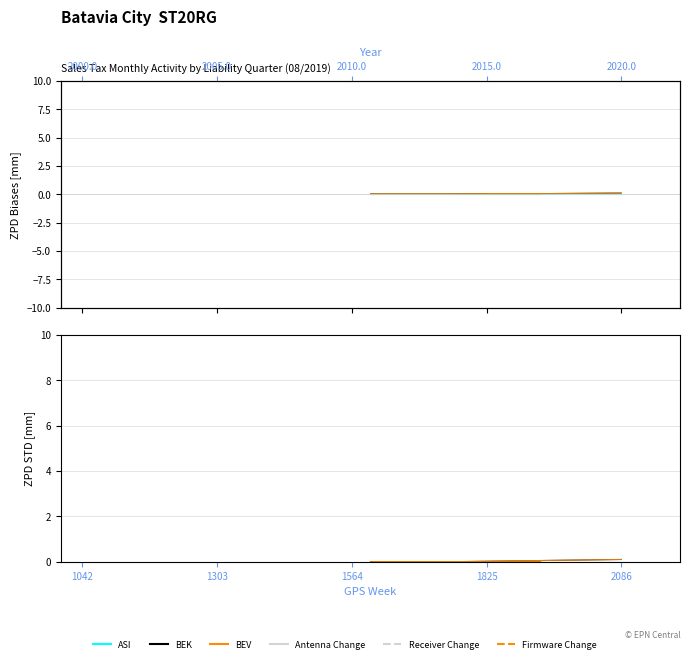

Is the value of BEV at 15 greater than the value of ASI at 1564?

No